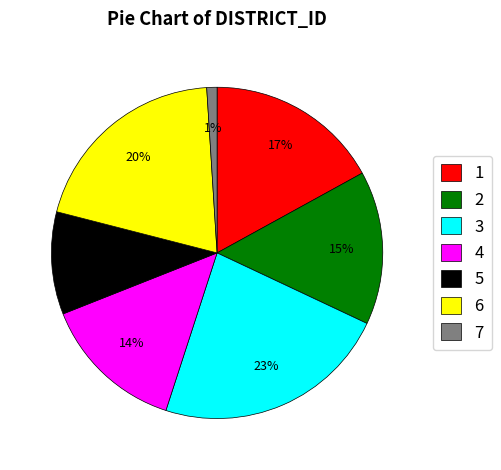

Combined, do 3 and 5 account for over 50%?

No